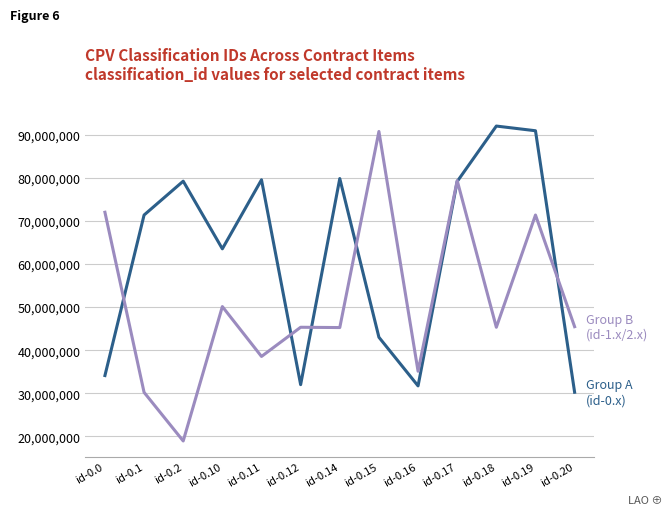

What is the spread (max minus min) of values at id-0.0?

37886800